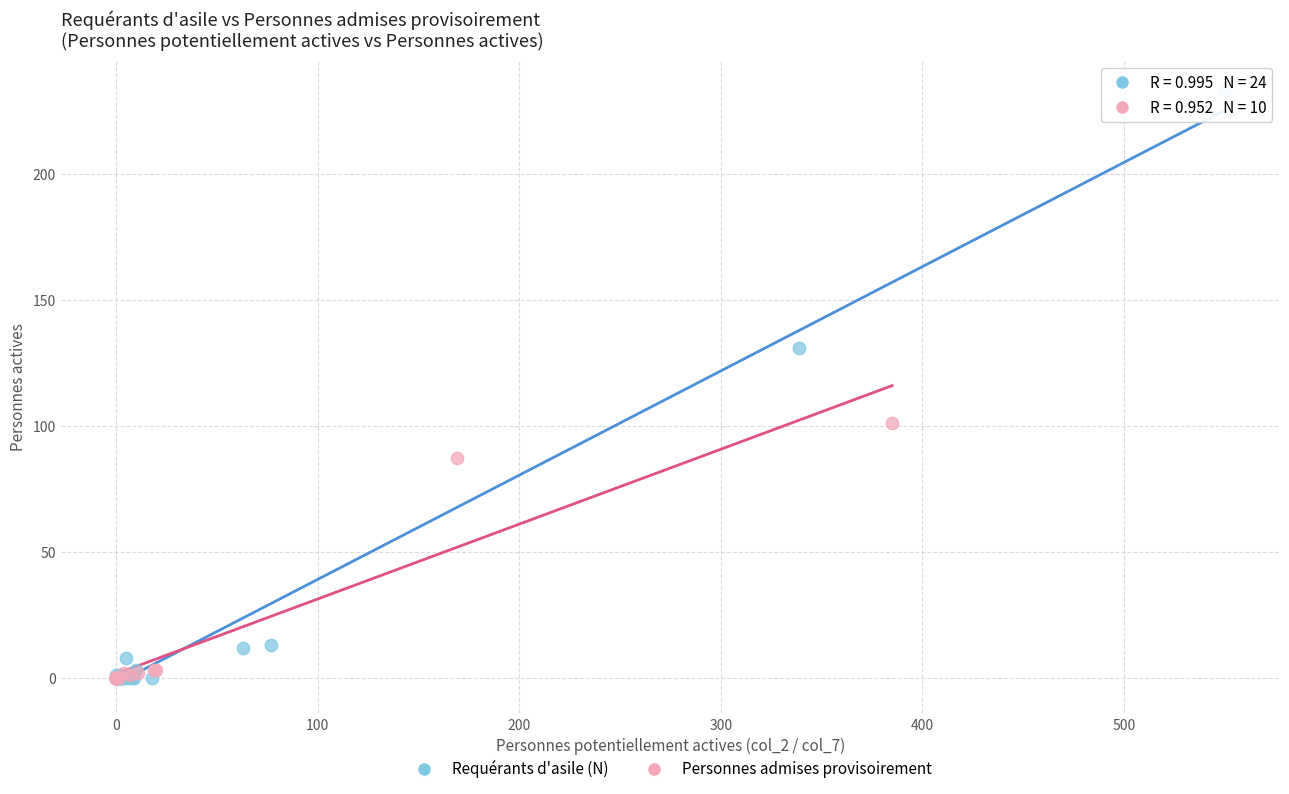

Which series has the widest spread of Y values?

Requérants d'asile (N)